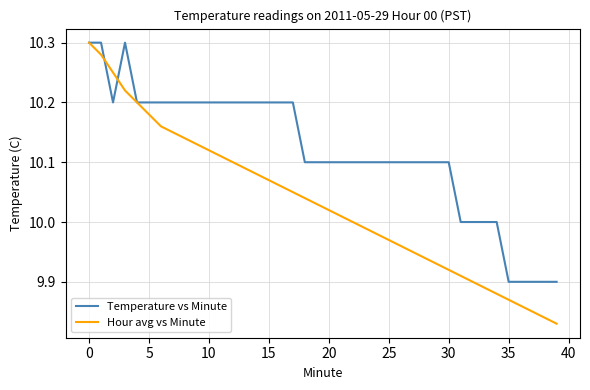

Which series has the widest spread of values?

Hour avg vs Minute